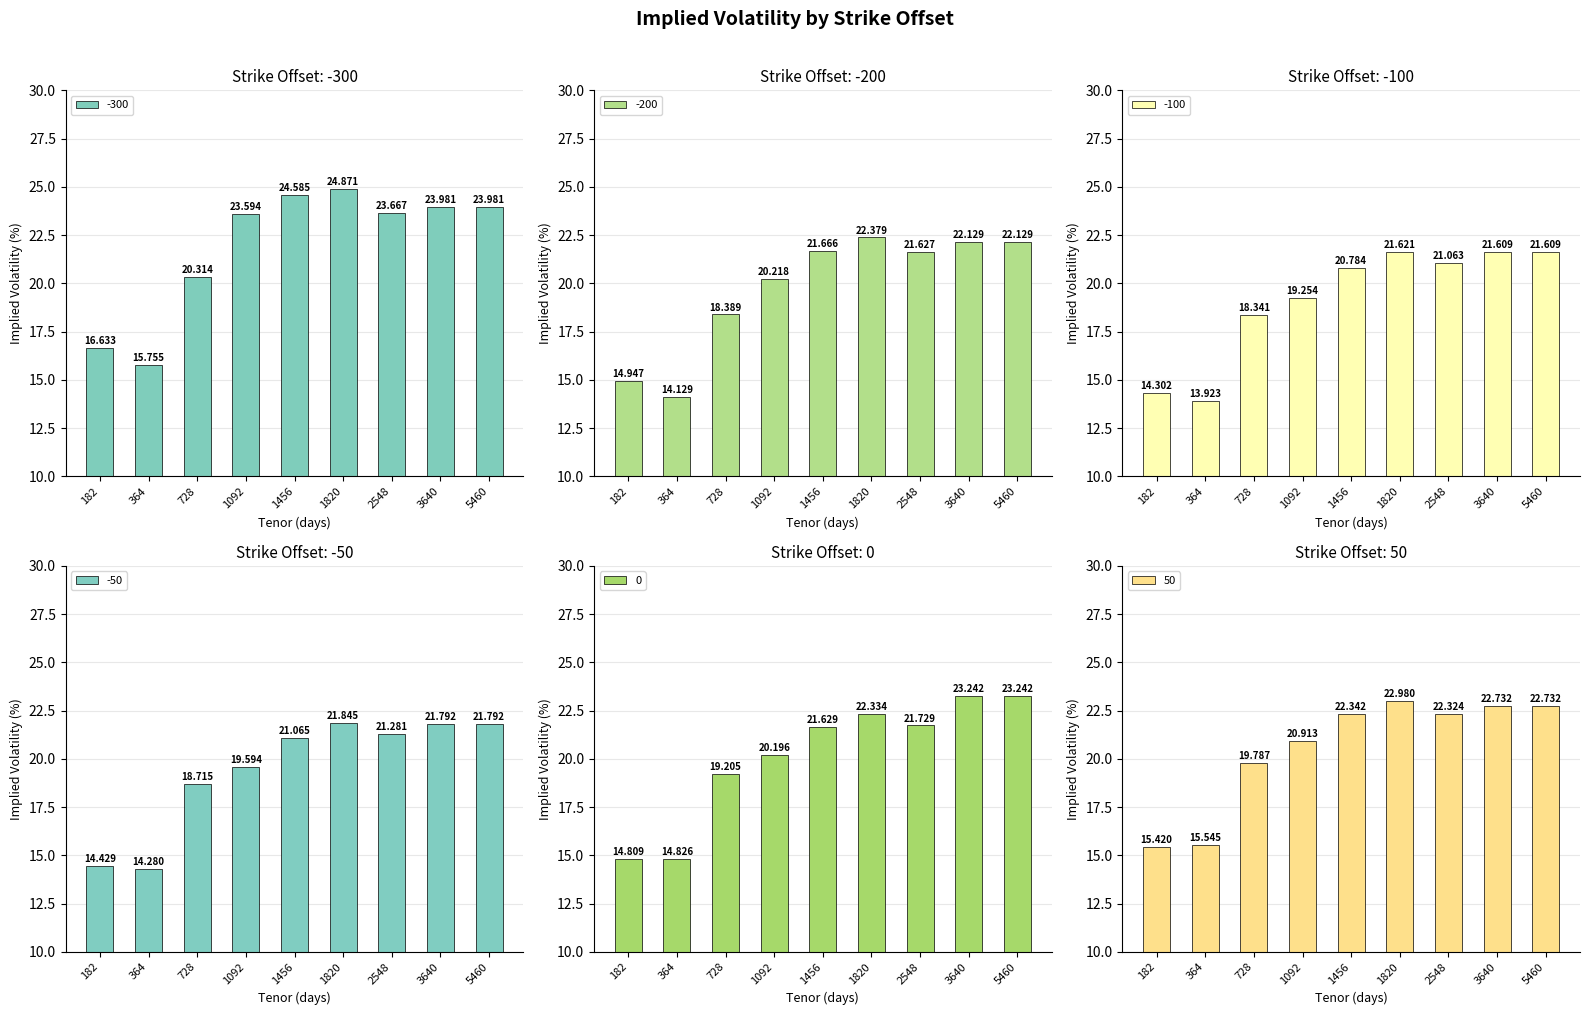

What is the difference between the maximum and minimum values in the -200 series?

8.3